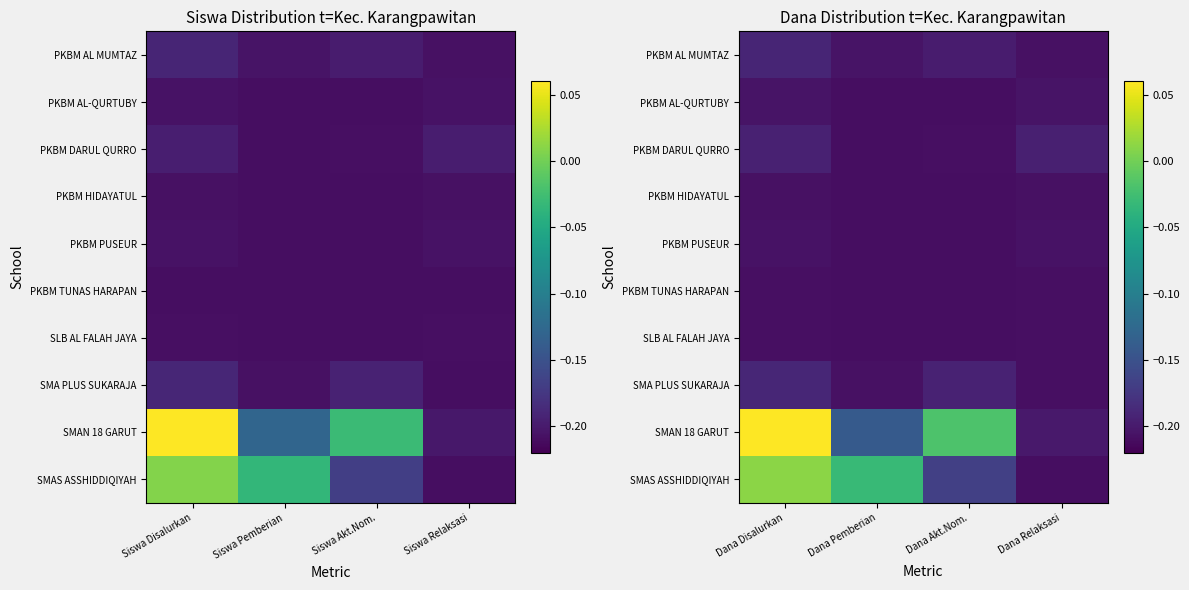

Which has a higher value, Siswa Pemberian or Siswa Relaksasi?

Siswa Pemberian